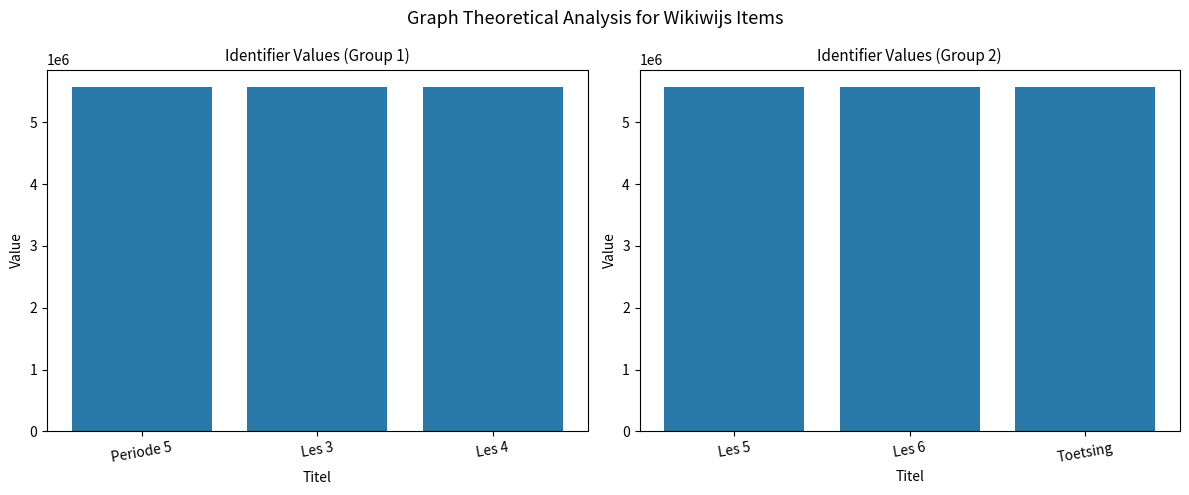

True or false: the data shows 5577916 at Toetsing.

True